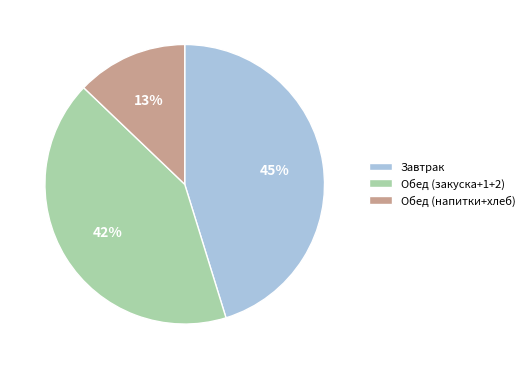

To the nearest percent, what is the difference between the largest and smallest slice percentages?

32%